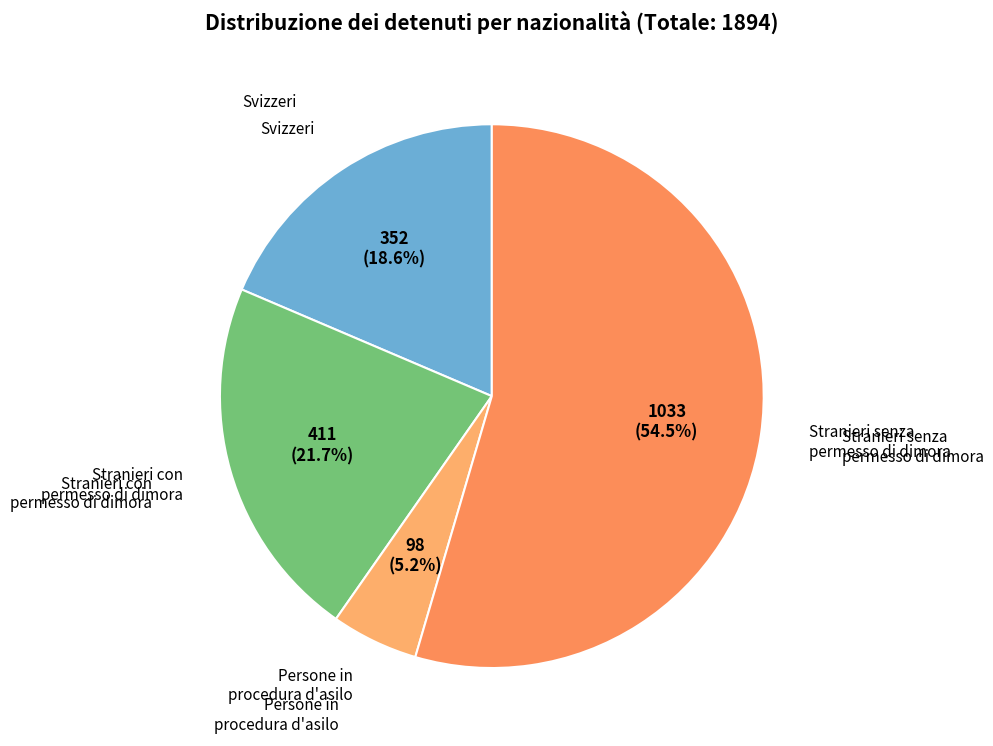

To the nearest percent, what is the difference between the largest and smallest slice percentages?

49%